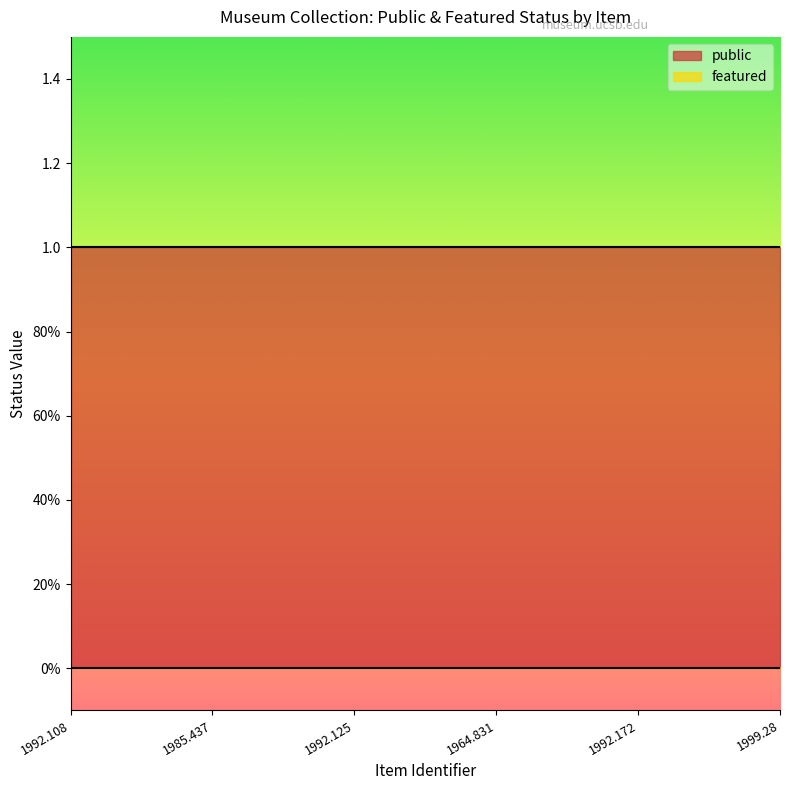

Which category has the highest value in the featured series?

1992.108